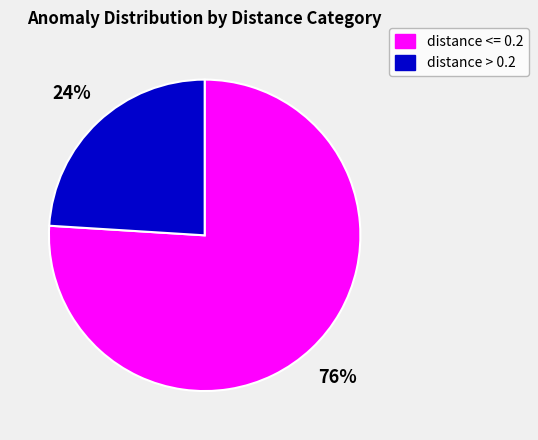

How many segments does this pie chart have?

2